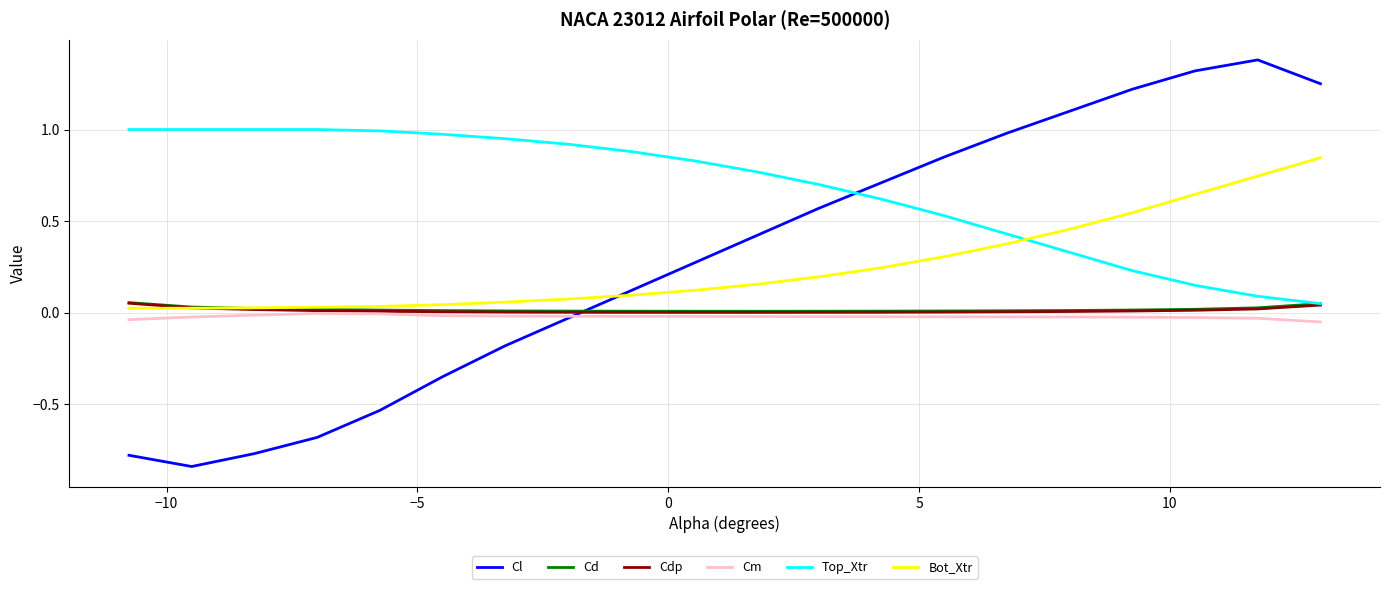

Which series ends up on top after the final intersection of Cl and Bot_Xtr?

Cl